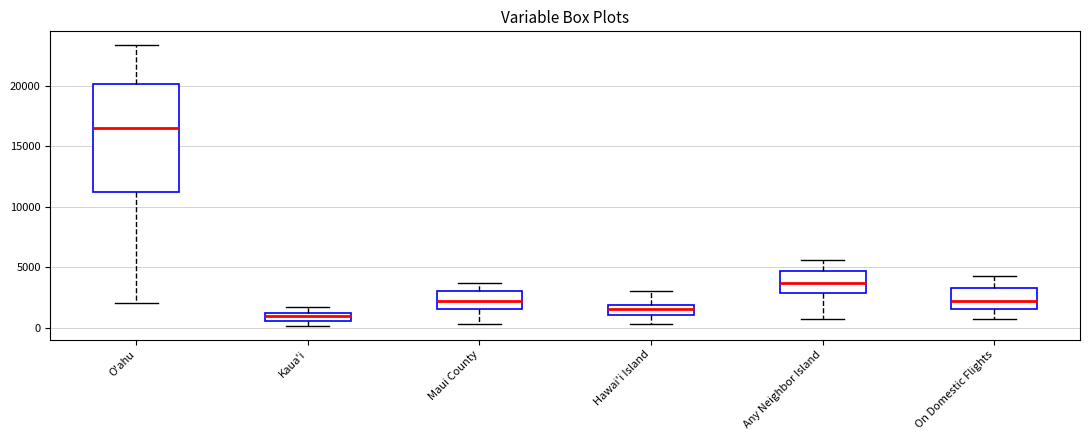

Where does the median line of the box for On Domestic Flights sit on the y-axis? The values are not printed on the chart, so give them approximately, as read against the axis.

2500